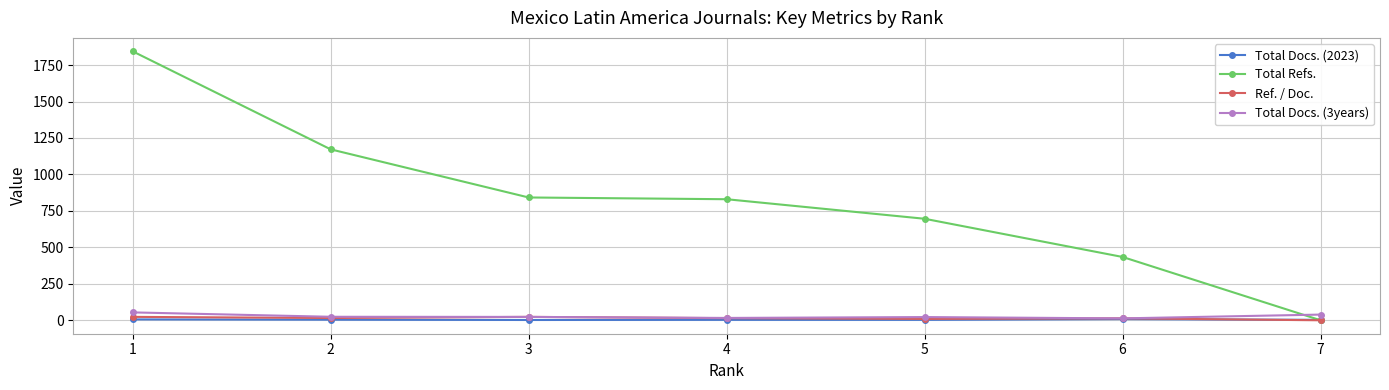

The value of Total Docs. (3years) at 7 is 39.0. True or false?

True